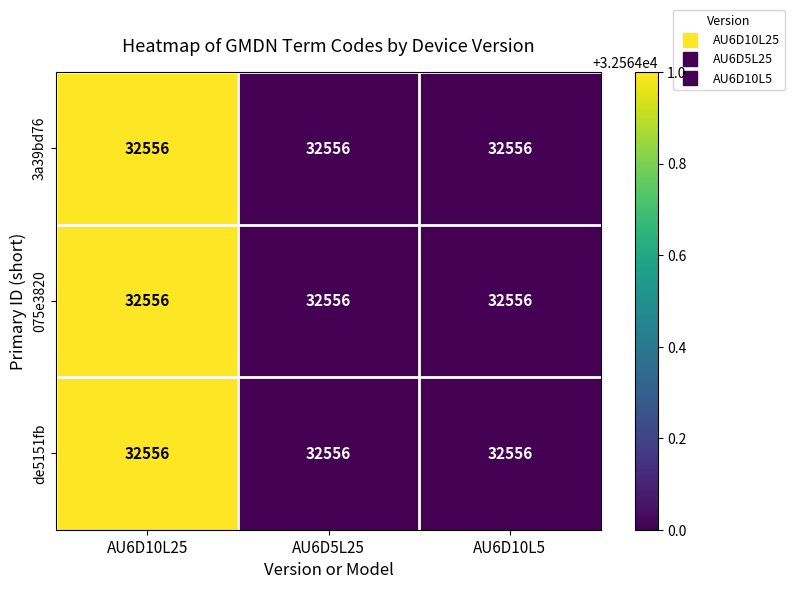

What is the lowest value of the 3a39bd76 series?

32564